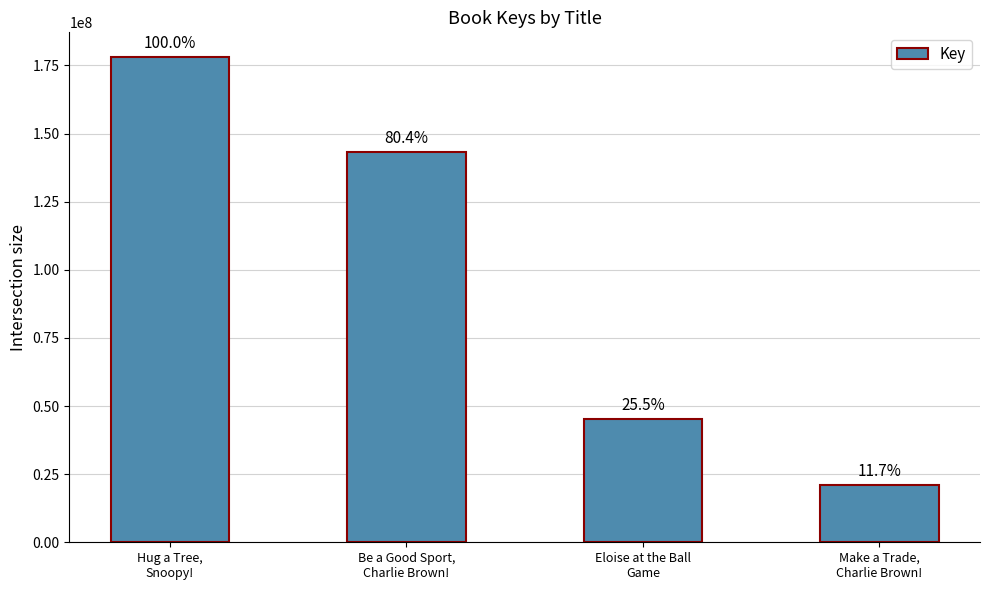

What is the minimum value shown in the chart?

20910047